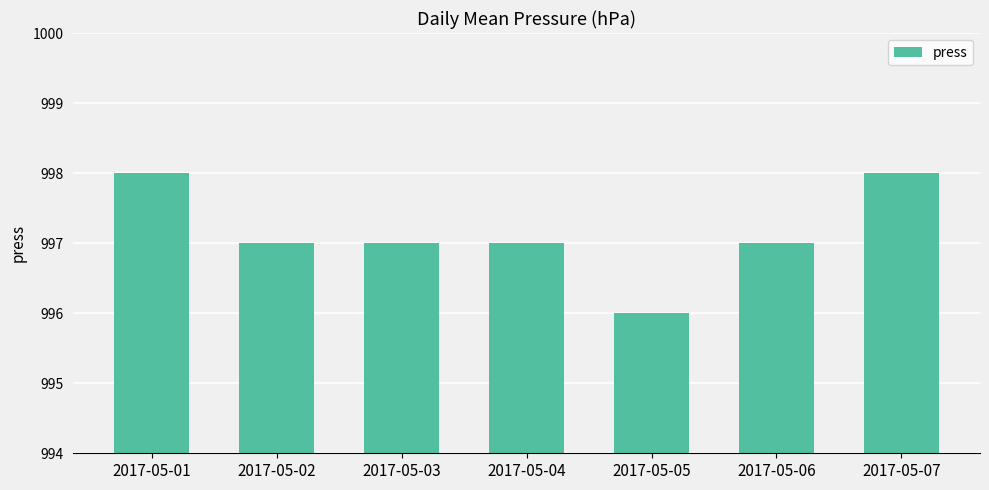

What is the ratio of the value at 2017-05-02 to the value at 2017-05-04?

1.0